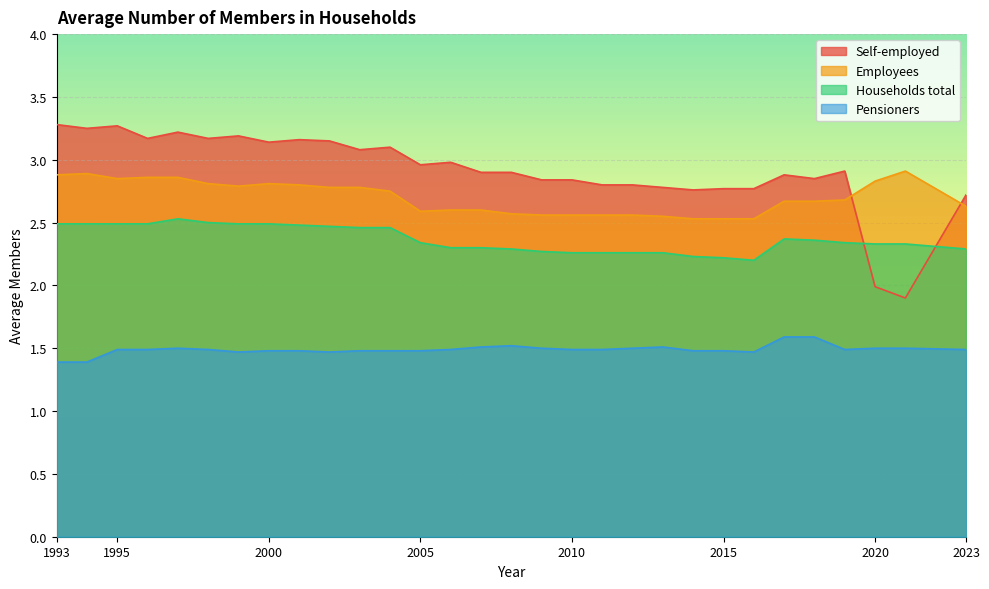

In Self-employed, how many points are lower than both neighbors (excluding endpoints)?

9